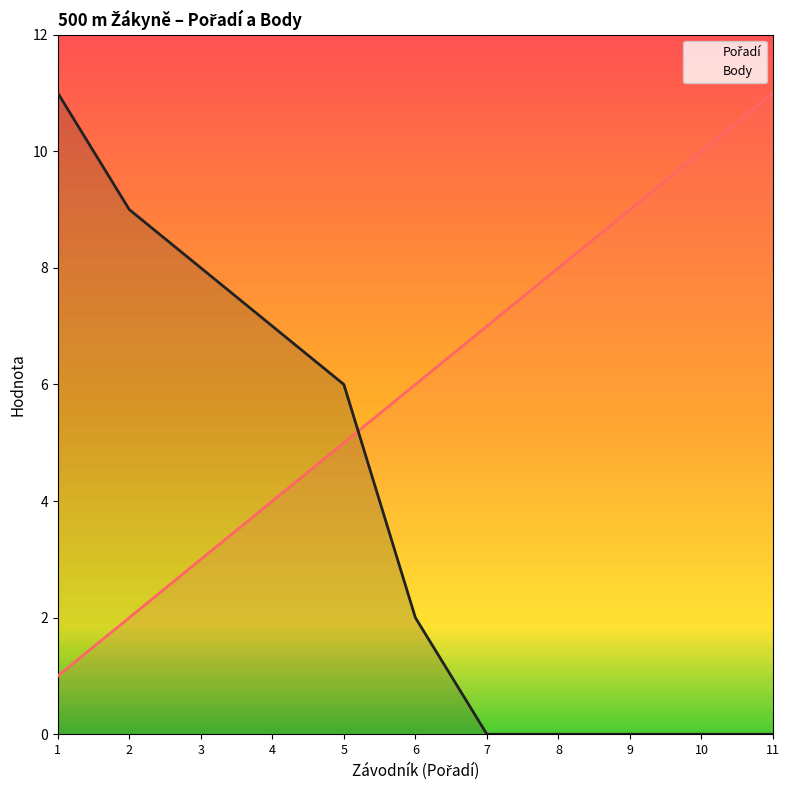

Between which two adjacent categories do Pořadí and Body first intersect?

5 and 6